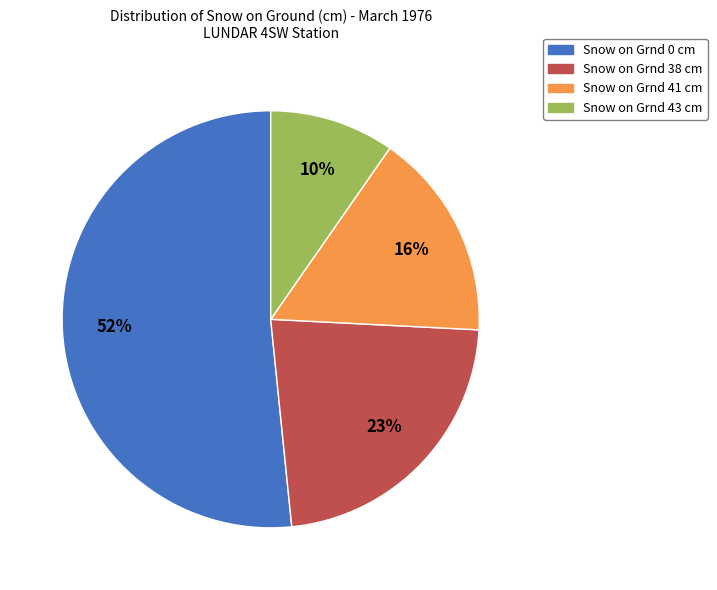

What is the majority slice?

Snow on Grnd 0 cm